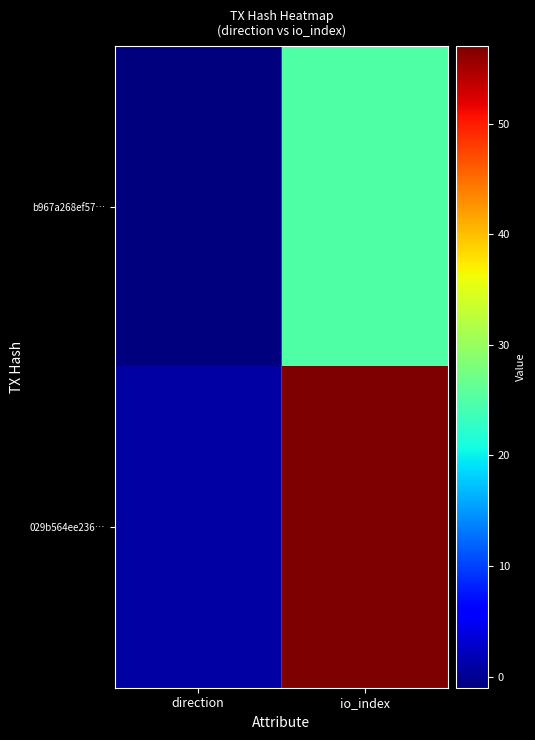

Reading left to right, transcribe all the data shown in this chart.

b967a268ef57…: direction=-1	io_index=25
029b564ee236…: direction=1	io_index=57